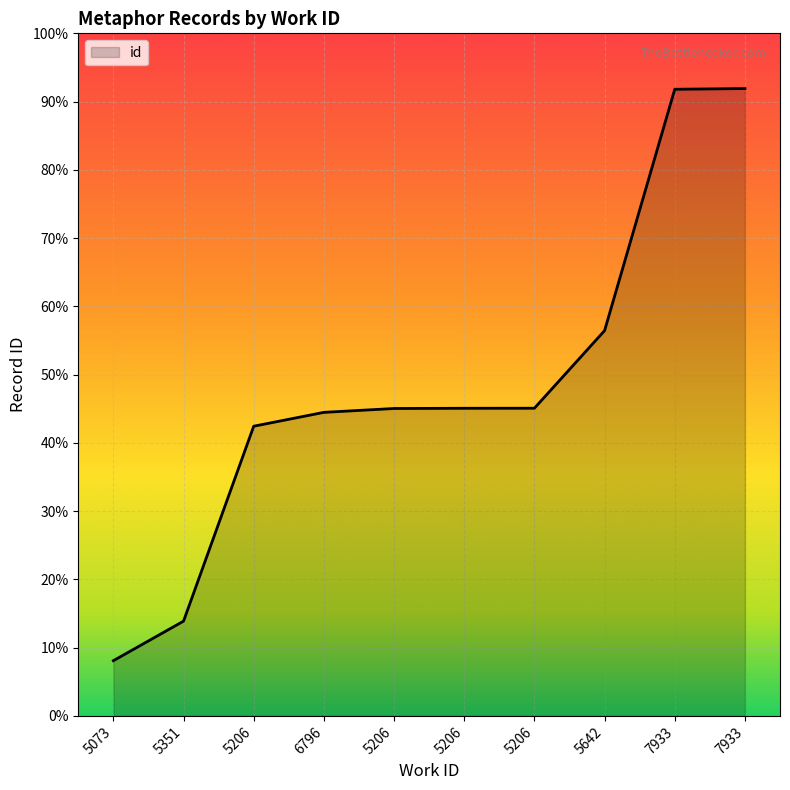

Which has a higher value, 5642 or 7933?

7933